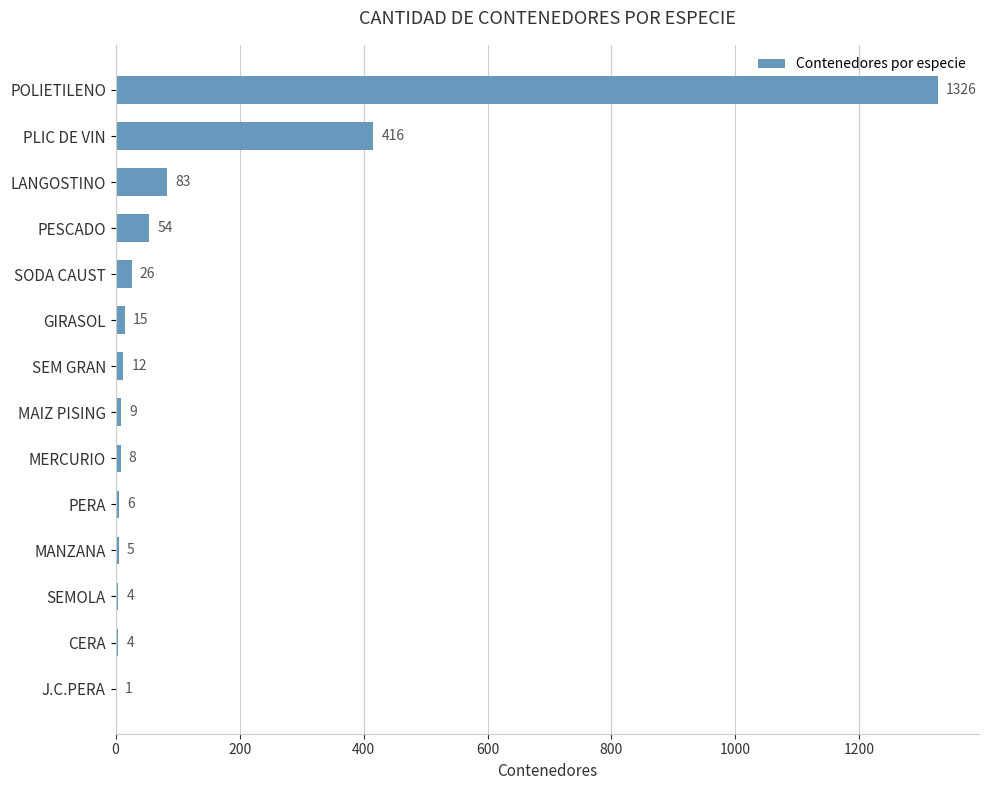

True or false: the data shows 5 at MANZANA.

True